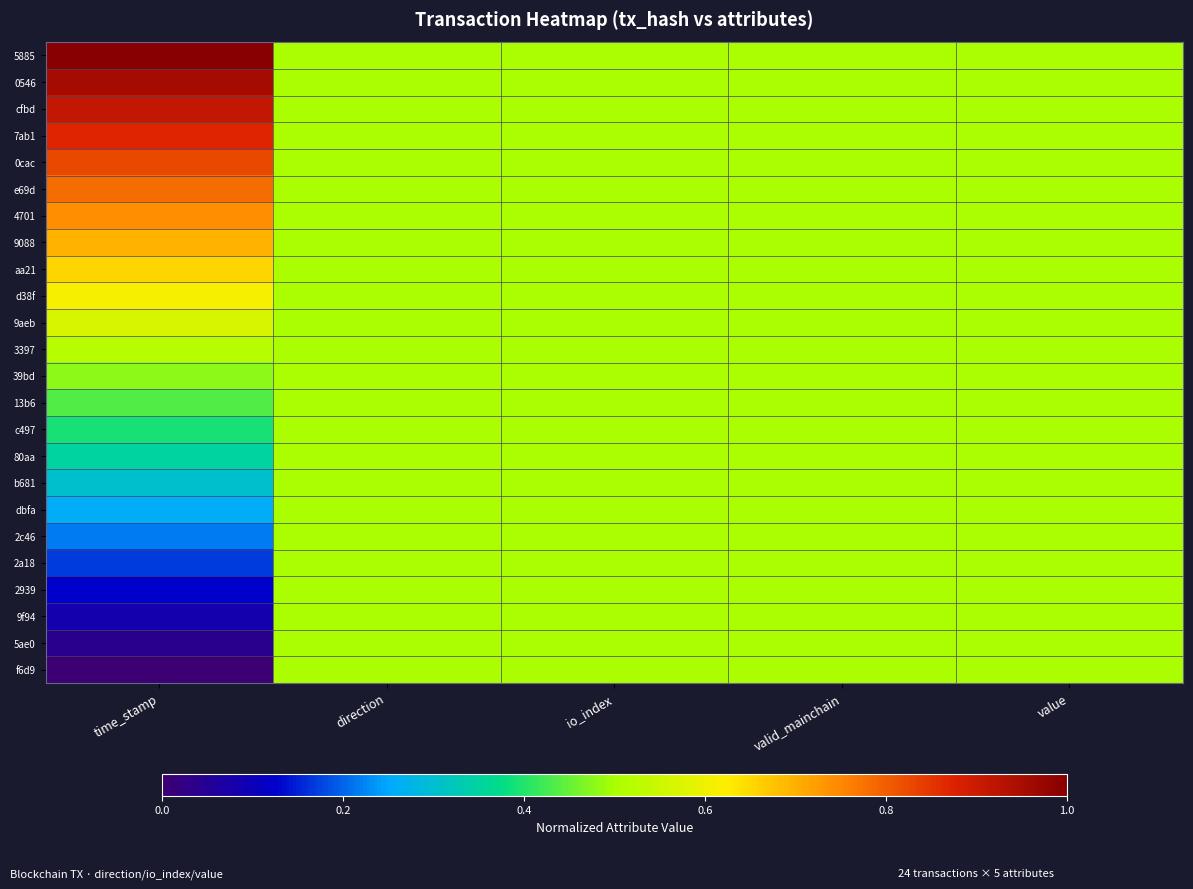

Reading left to right, what are all the values shown in this chart?

5885: time_stamp=1.0	direction=0.5	io_index=0.5	valid_mainchain=0.5	value=0.5
0546: time_stamp=1.0	direction=0.5	io_index=0.5	valid_mainchain=0.5	value=0.5
cfbd: time_stamp=0.9	direction=0.5	io_index=0.5	valid_mainchain=0.5	value=0.5
7ab1: time_stamp=0.9	direction=0.5	io_index=0.5	valid_mainchain=0.5	value=0.5
0cac: time_stamp=0.8	direction=0.5	io_index=0.5	valid_mainchain=0.5	value=0.5
e69d: time_stamp=0.8	direction=0.5	io_index=0.5	valid_mainchain=0.5	value=0.5
4701: time_stamp=0.7	direction=0.5	io_index=0.5	valid_mainchain=0.5	value=0.5
9088: time_stamp=0.7	direction=0.5	io_index=0.5	valid_mainchain=0.5	value=0.5
aa21: time_stamp=0.7	direction=0.5	io_index=0.5	valid_mainchain=0.5	value=0.5
d38f: time_stamp=0.6	direction=0.5	io_index=0.5	valid_mainchain=0.5	value=0.5
9aeb: time_stamp=0.6	direction=0.5	io_index=0.5	valid_mainchain=0.5	value=0.5
3397: time_stamp=0.5	direction=0.5	io_index=0.5	valid_mainchain=0.5	value=0.5
39bd: time_stamp=0.5	direction=0.5	io_index=0.5	valid_mainchain=0.5	value=0.5
13b6: time_stamp=0.4	direction=0.5	io_index=0.5	valid_mainchain=0.5	value=0.5
c497: time_stamp=0.4	direction=0.5	io_index=0.5	valid_mainchain=0.5	value=0.5
80aa: time_stamp=0.3	direction=0.5	io_index=0.5	valid_mainchain=0.5	value=0.5
b681: time_stamp=0.3	direction=0.5	io_index=0.5	valid_mainchain=0.5	value=0.5
dbfa: time_stamp=0.3	direction=0.5	io_index=0.5	valid_mainchain=0.5	value=0.5
2c46: time_stamp=0.2	direction=0.5	io_index=0.5	valid_mainchain=0.5	value=0.5
2a18: time_stamp=0.2	direction=0.5	io_index=0.5	valid_mainchain=0.5	value=0.5
2939: time_stamp=0.1	direction=0.5	io_index=0.5	valid_mainchain=0.5	value=0.5
9f94: time_stamp=0.1	direction=0.5	io_index=0.5	valid_mainchain=0.5	value=0.5
5ae0: time_stamp=0.0	direction=0.5	io_index=0.5	valid_mainchain=0.5	value=0.5
f6d9: time_stamp=0.0	direction=0.5	io_index=0.5	valid_mainchain=0.5	value=0.5